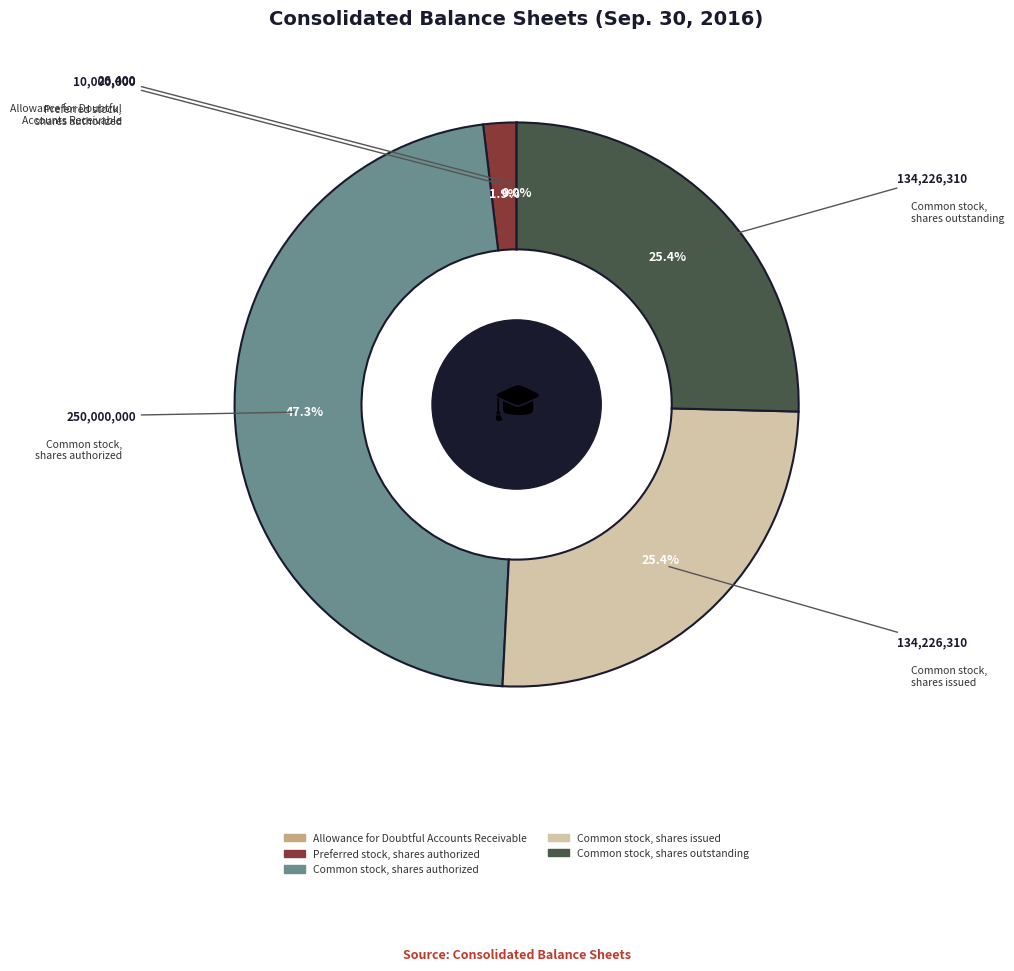

To the nearest percent, what is the difference between the largest and smallest slice percentages?

47%